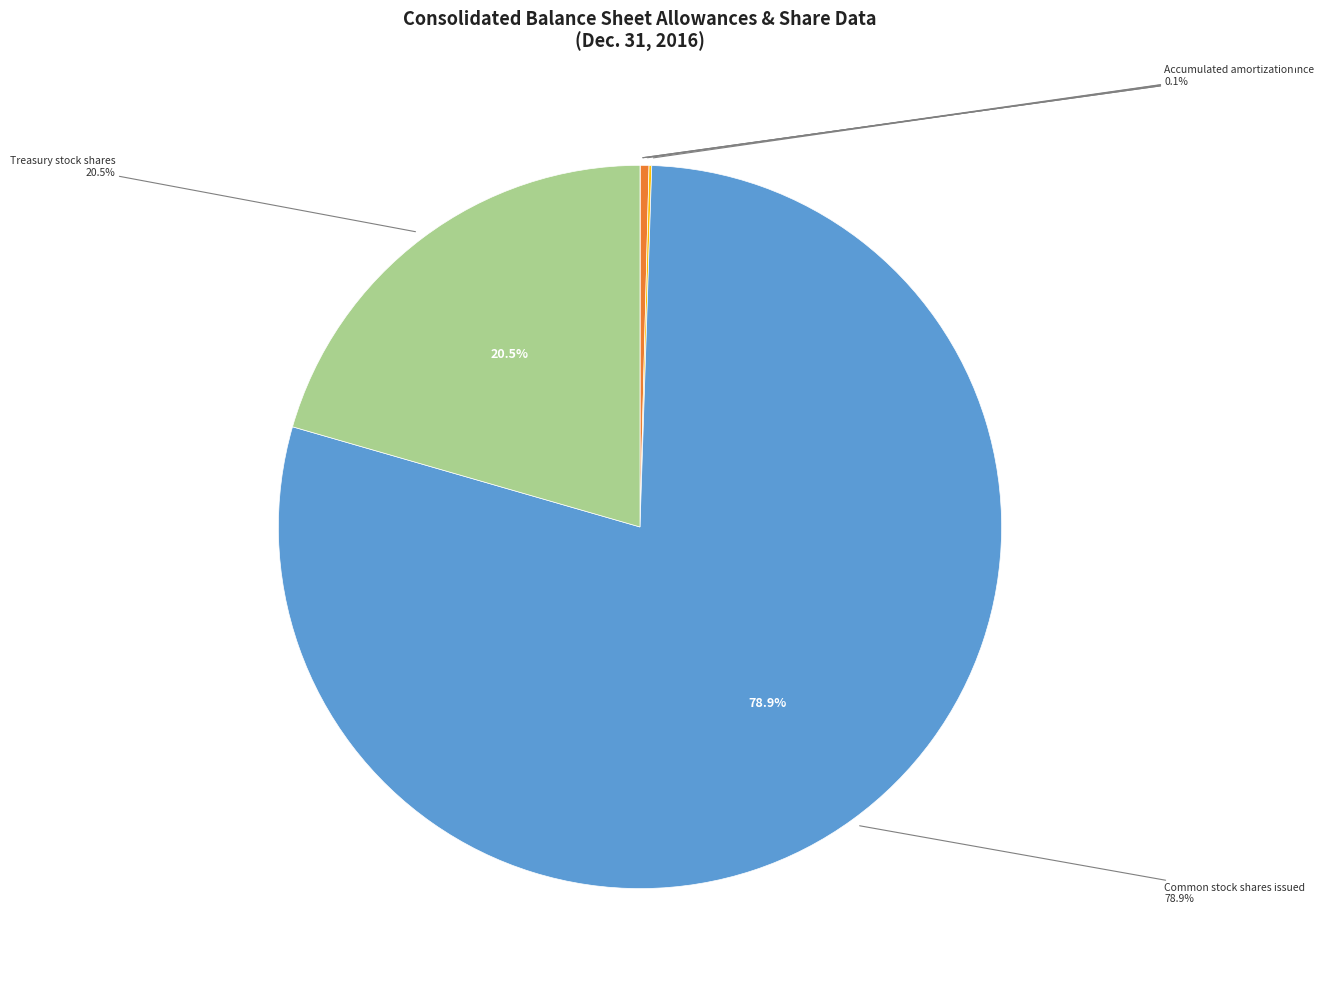

To the nearest percent, what percentage of the pie is Common stock shares issued?

79%